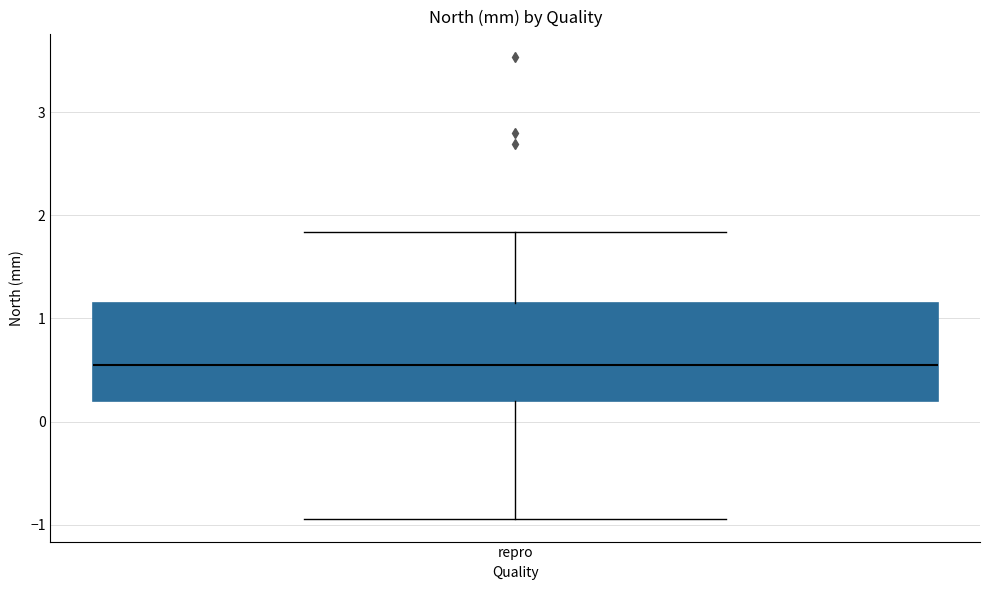

Transcribe this box plot: give where the median line is, the range the box spans, and where the two whiskers end, as read against the y-axis. The values are not printed on the chart, so give them approximately, as read against the axis.

median 0.5, box 0.2 to 1.1, whiskers -0.9 to 1.8